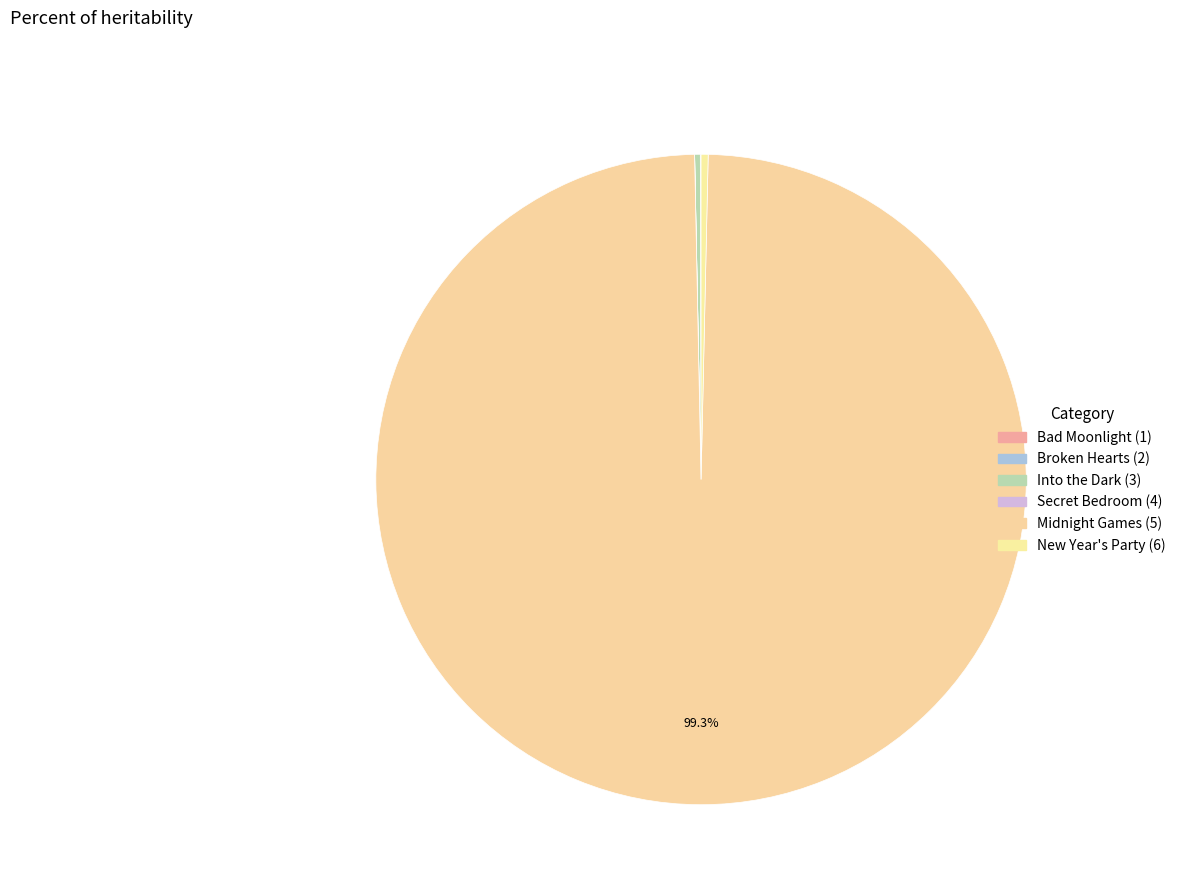

To the nearest percent, what is the difference between the largest and smallest slice percentages?

99%